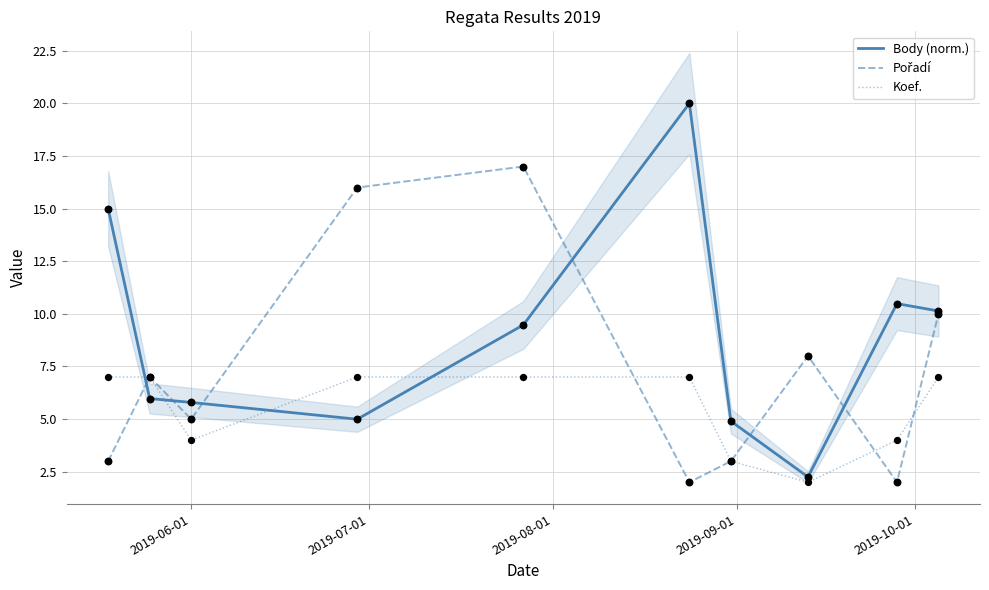

Which series has the largest Y range (max minus min)?

Body (norm.)